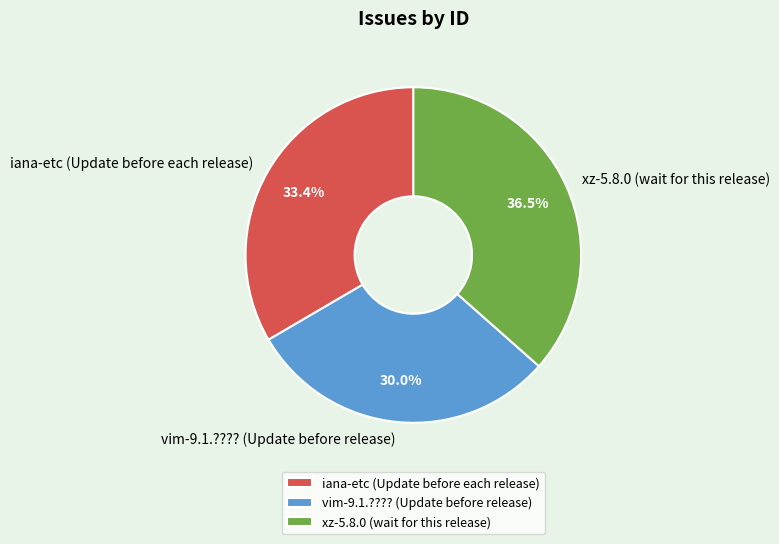

Is there any slice that represents more than half of the pie?

No